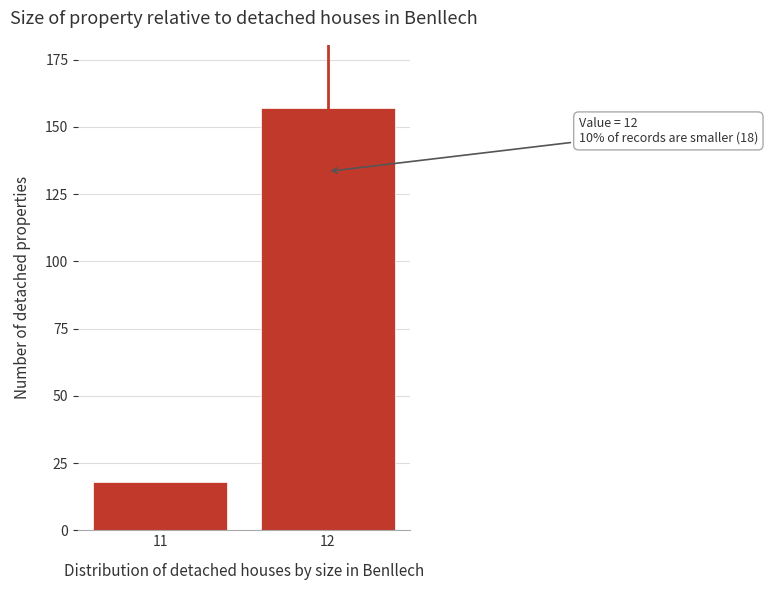

Reading left to right, transcribe all the data shown in this chart.

11=18	12=157